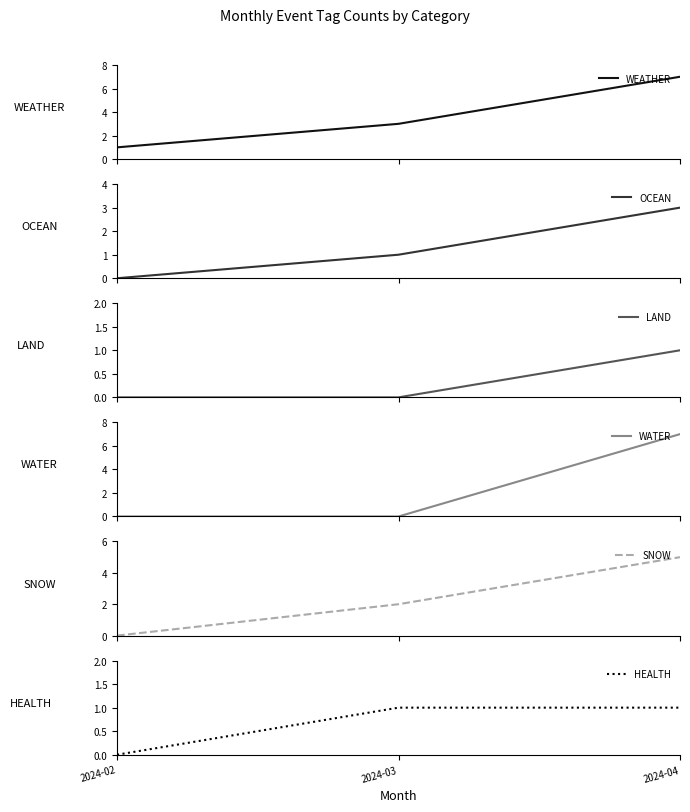

Which series has the largest total across all categories?

WEATHER